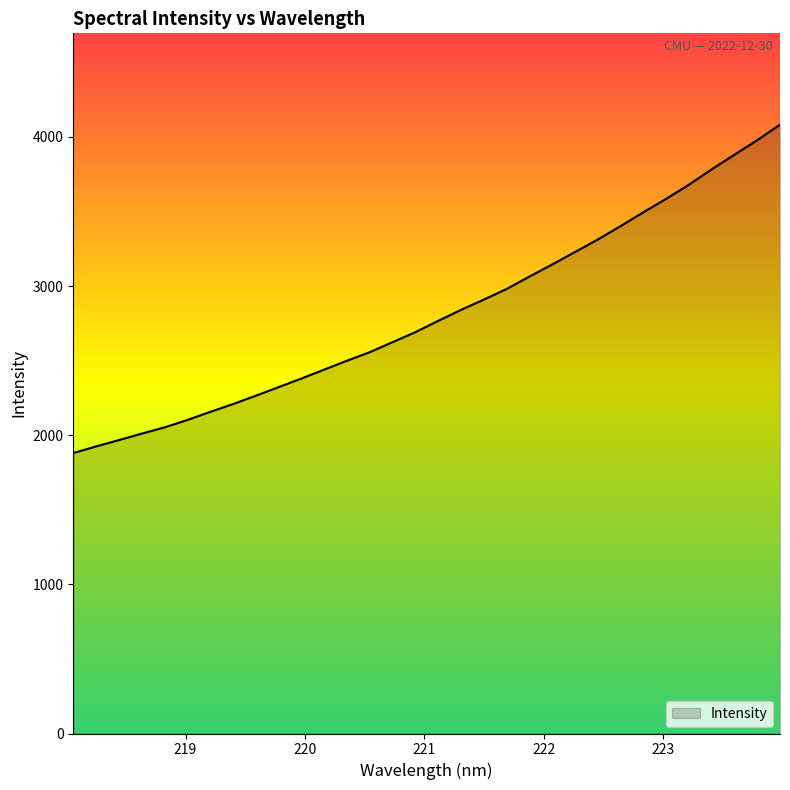

What is the difference between the maximum and minimum values?

2201.8